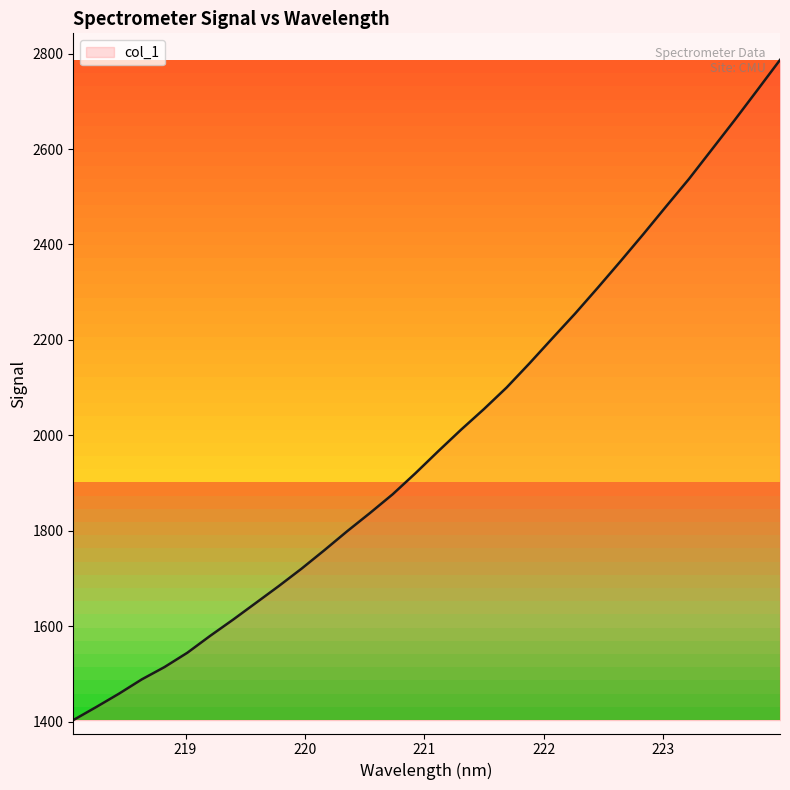

What is the difference between the maximum and minimum values?

1383.2